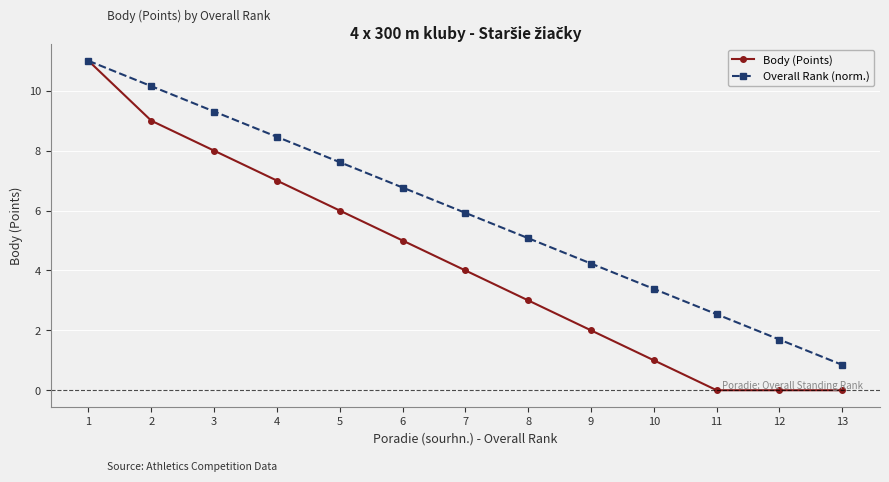

At which label does Overall Rank (norm.) reach its minimum?

13